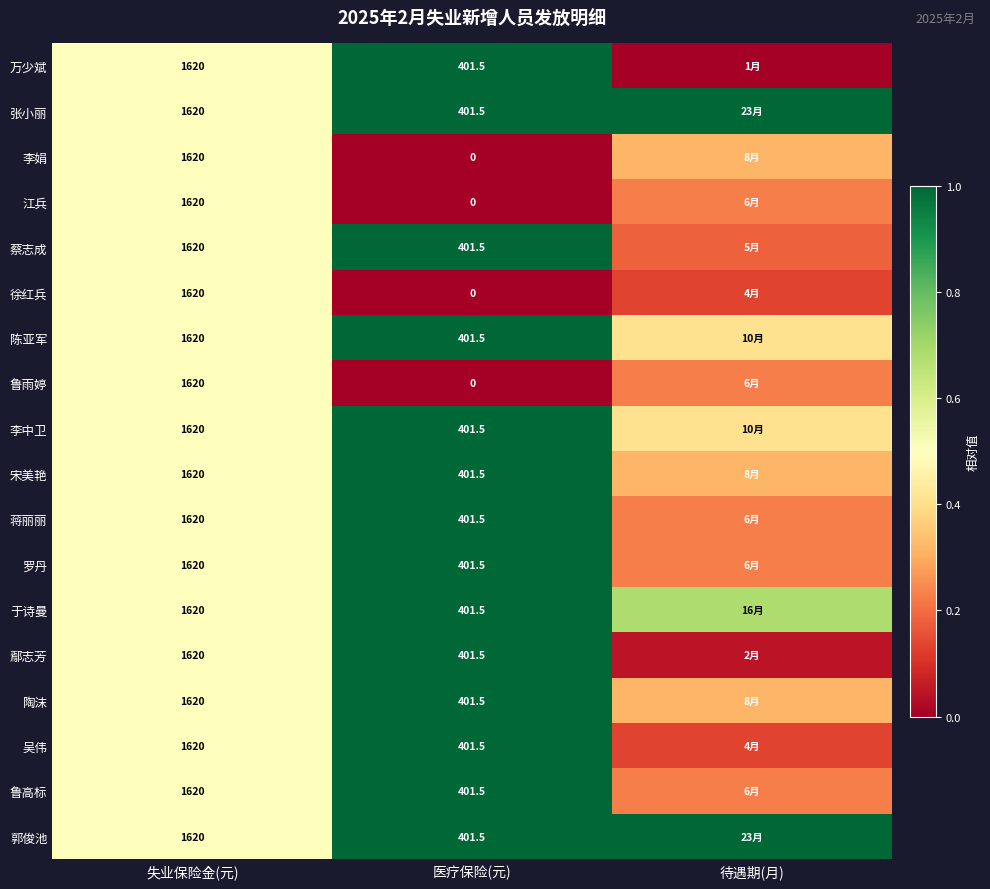

Is the value of 吴伟 at 失业保险金(元) greater than the value of 鄢志芳 at 医疗保险(元)?

Yes